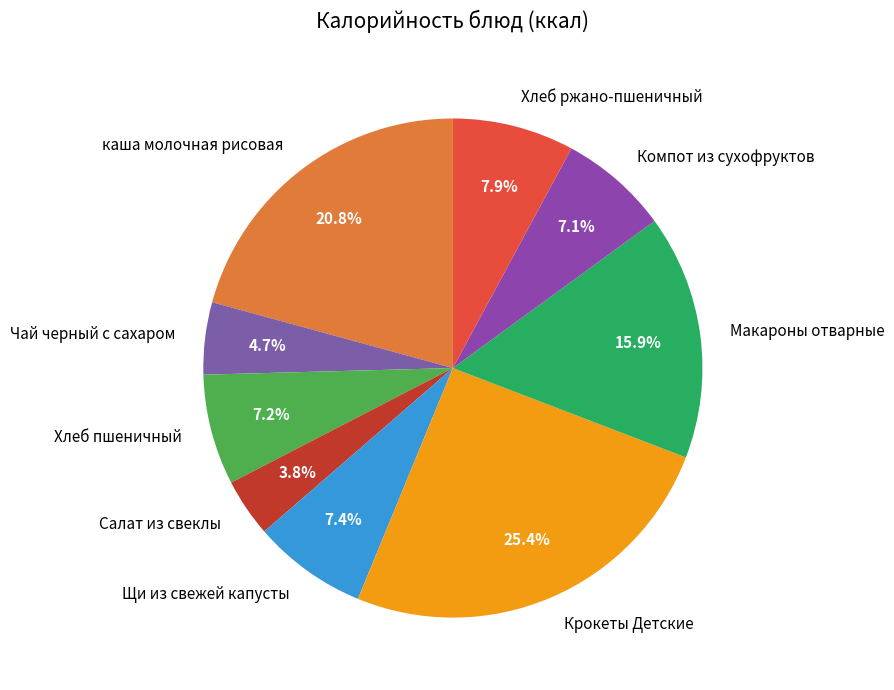

What is the ratio of the value at Салат из свеклы to the value at Хлеб ржано-пшеничный?

0.5